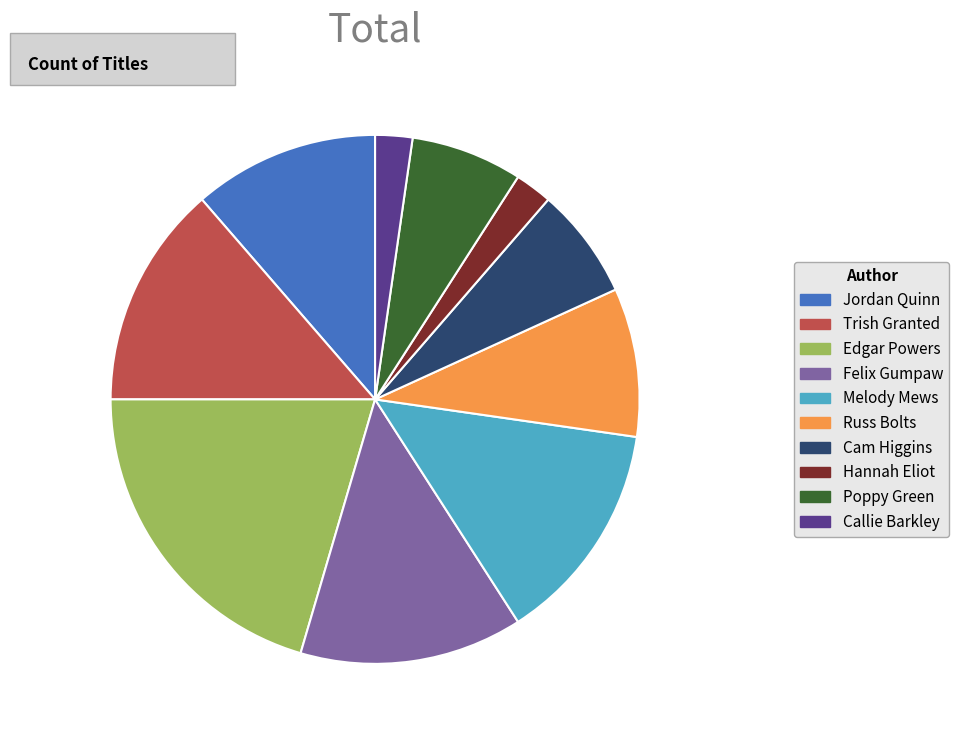

Is there any slice that represents more than half of the pie?

No